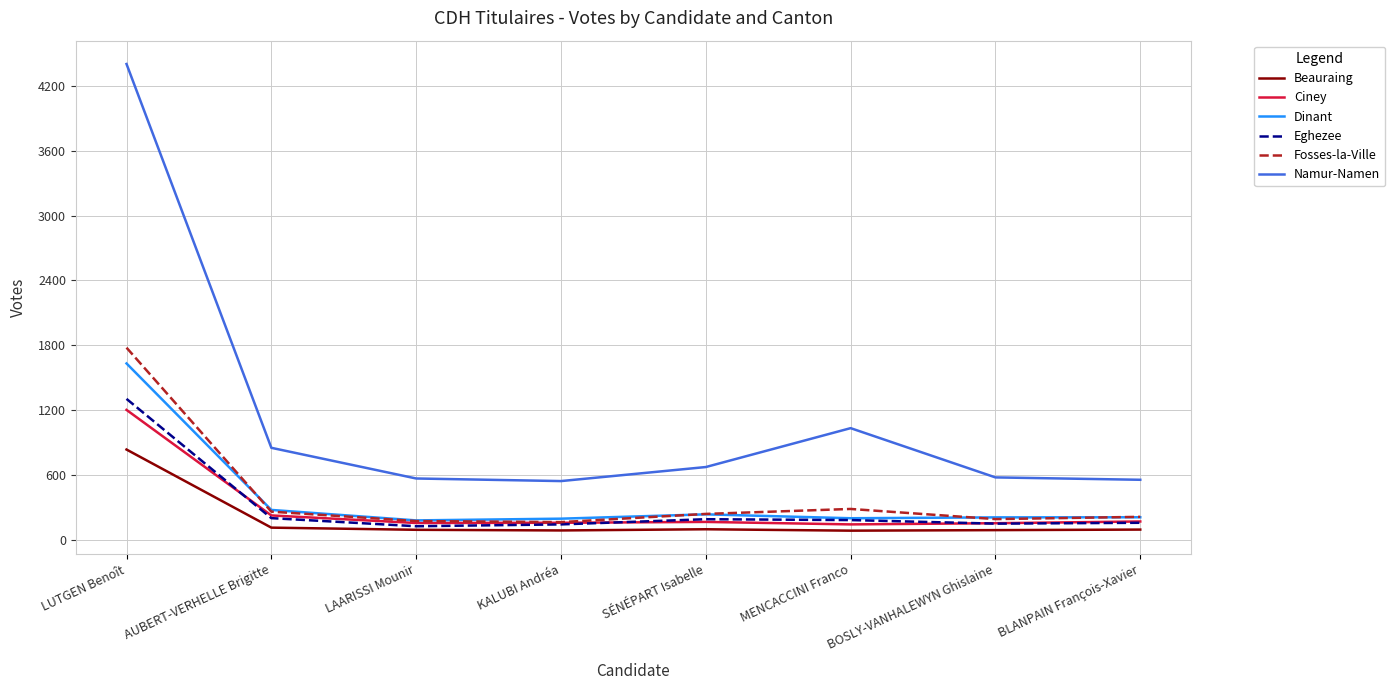

Which series has the largest range (max minus min)?

Namur-Namen